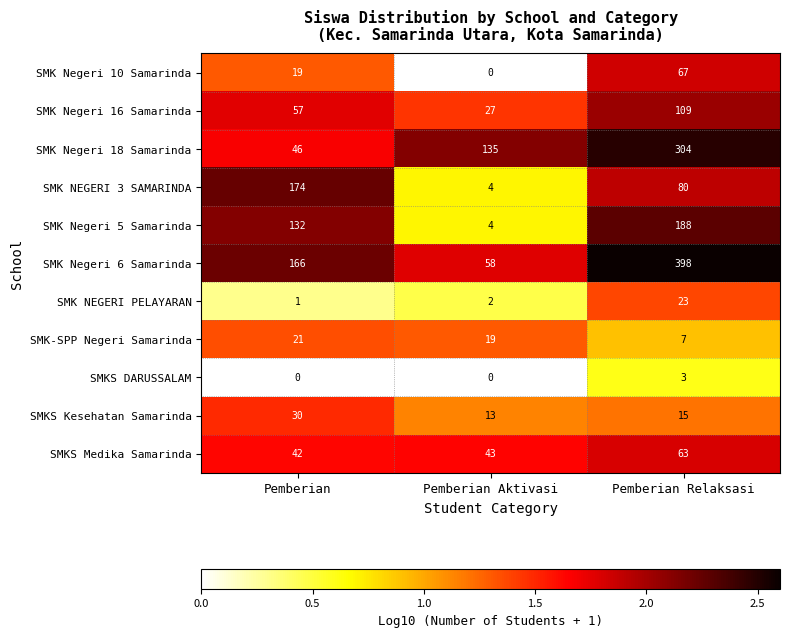

At which category is the sum across all series the highest?

Pemberian Relaksasi